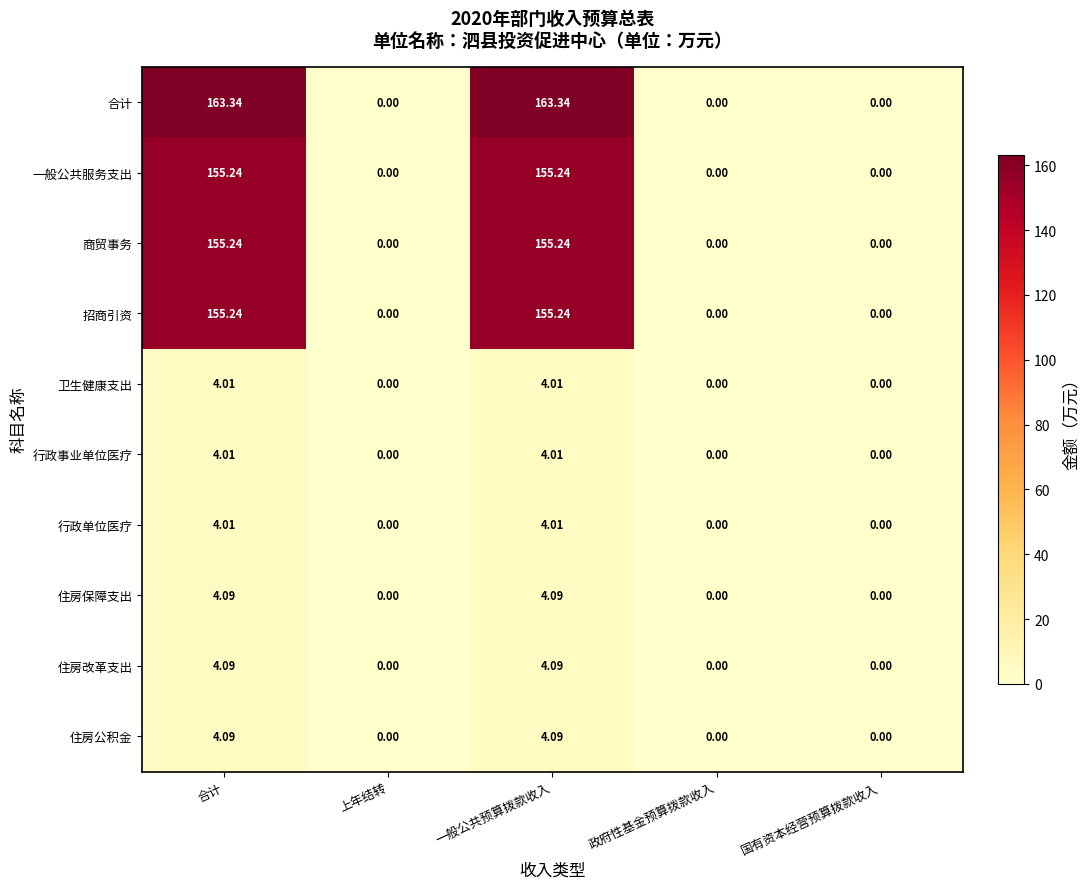

Which series has the largest range (max minus min)?

合计